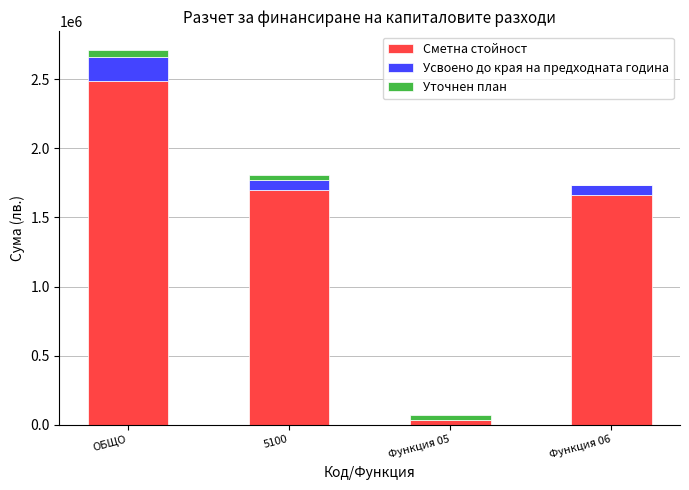

At which category is the sum across all series the highest?

ОБЩО